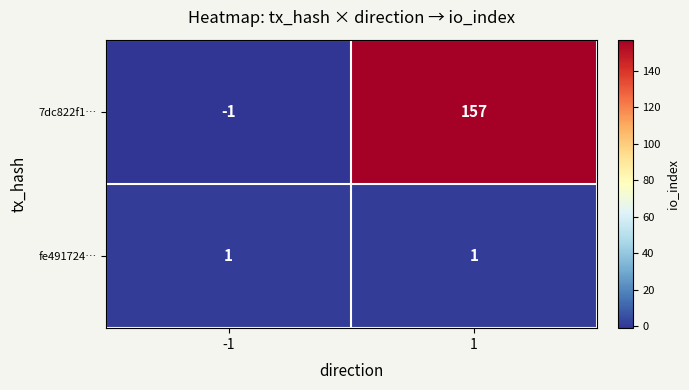

The 7dc822f1… series shows 277 at 1. True or false?

False